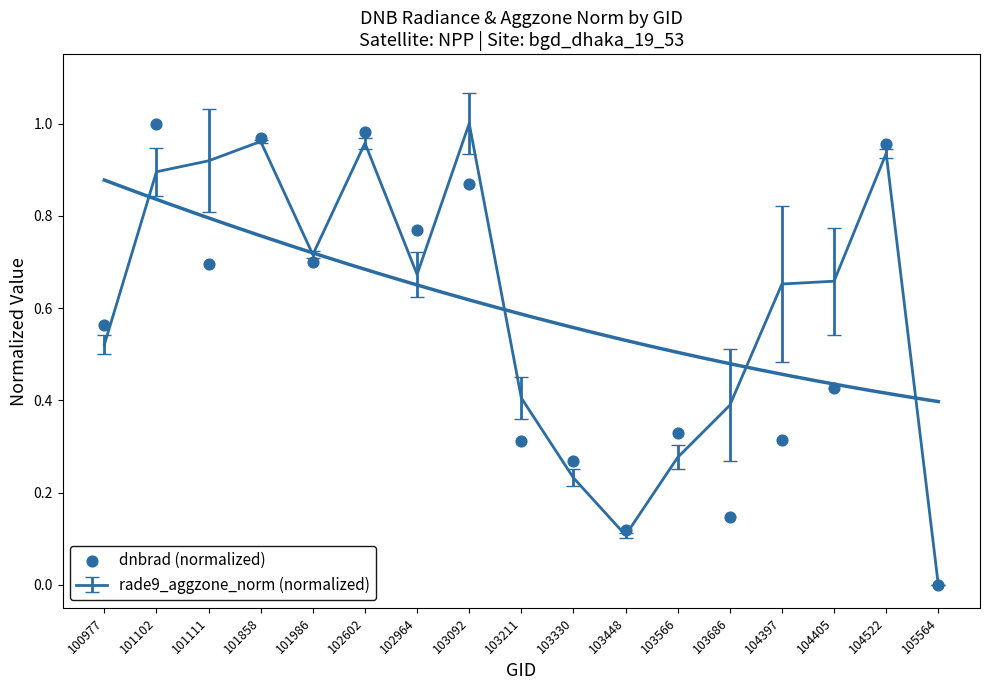

What is the change in value from 101102 to 105564?

-1.0